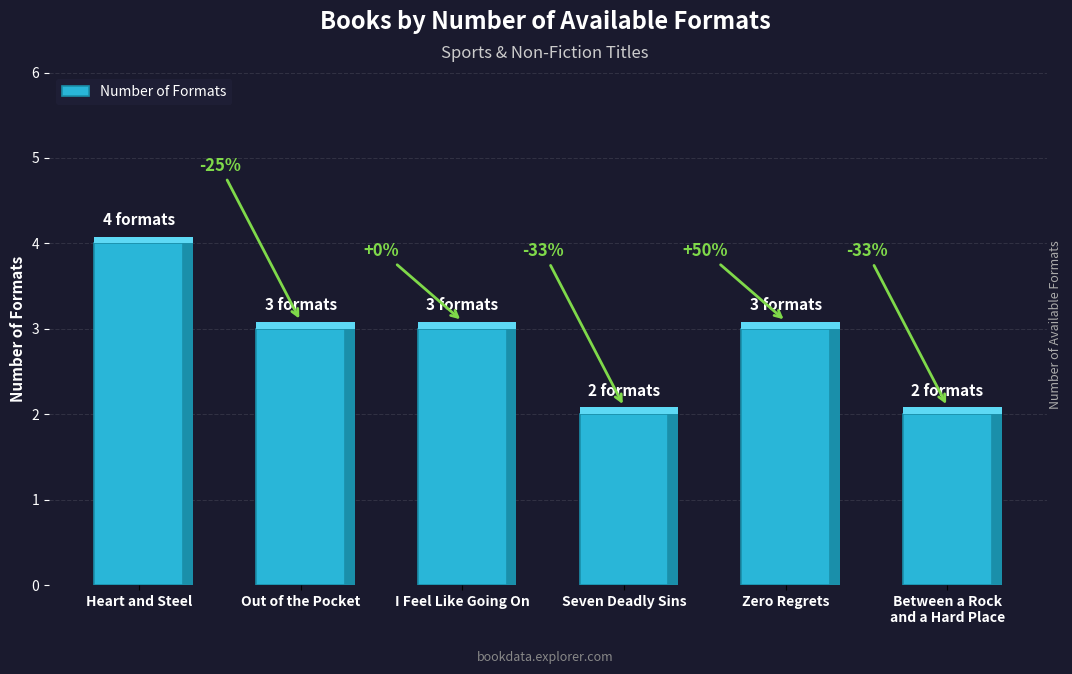

At which label does the data first exceed 3?

Heart and Steel